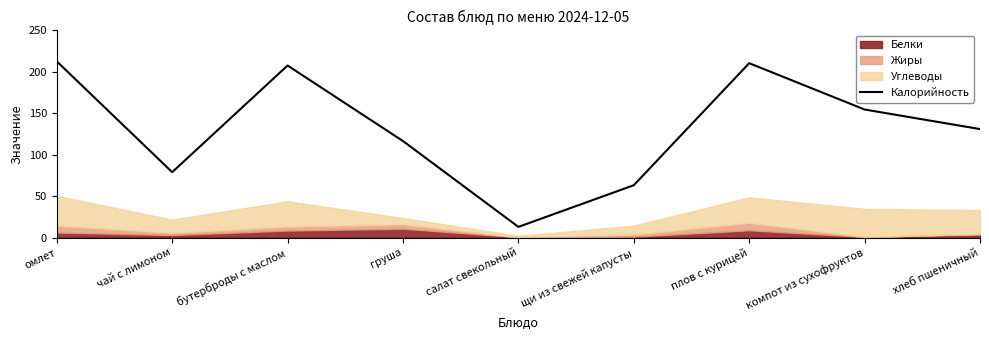

The chart shows a value of 92.1 at омлет. True or false?

False